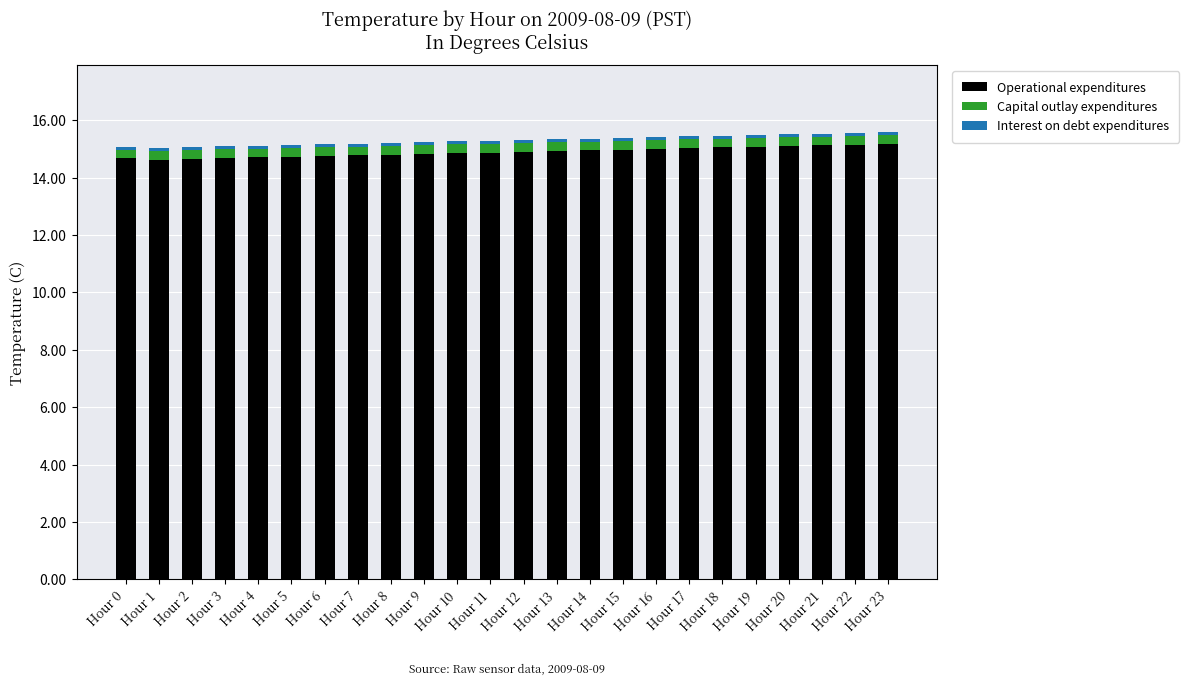

Is it true that Operational expenditures equals 3.5 at Hour 2?

False